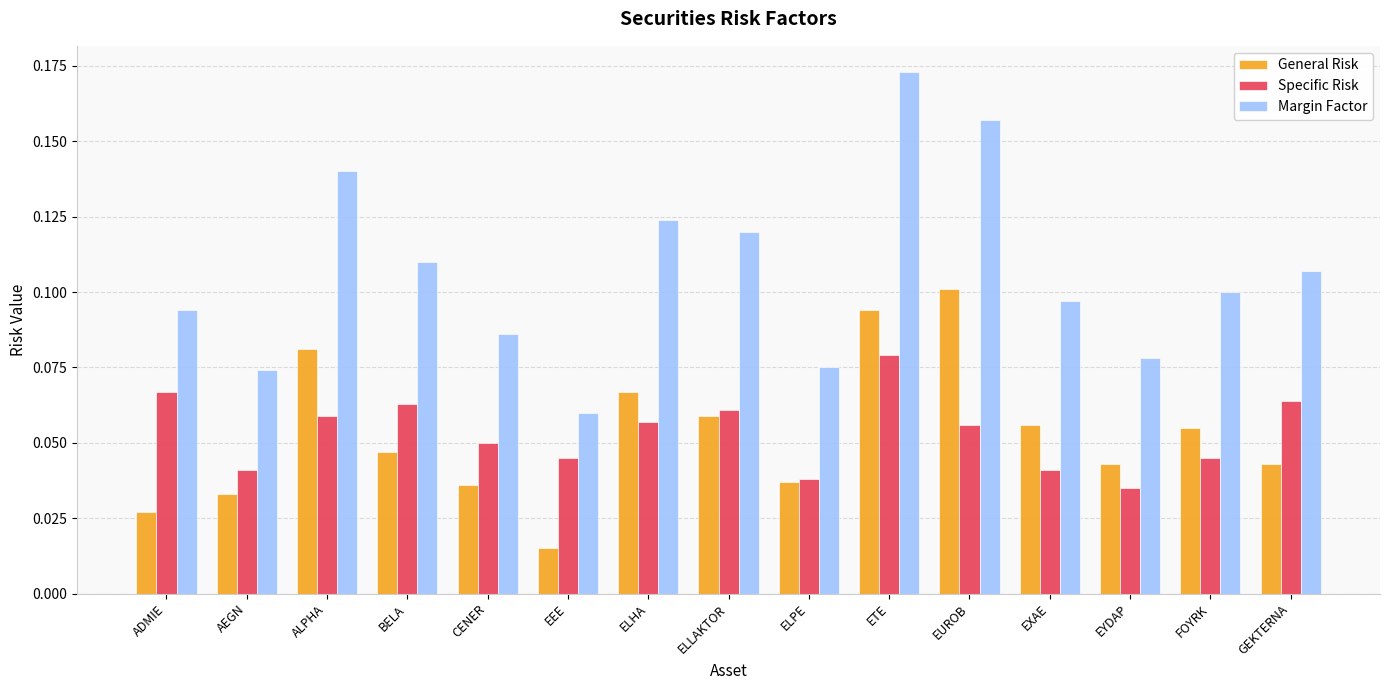

Between ADMIE and ELHA, which series saw the biggest shift?

General Risk